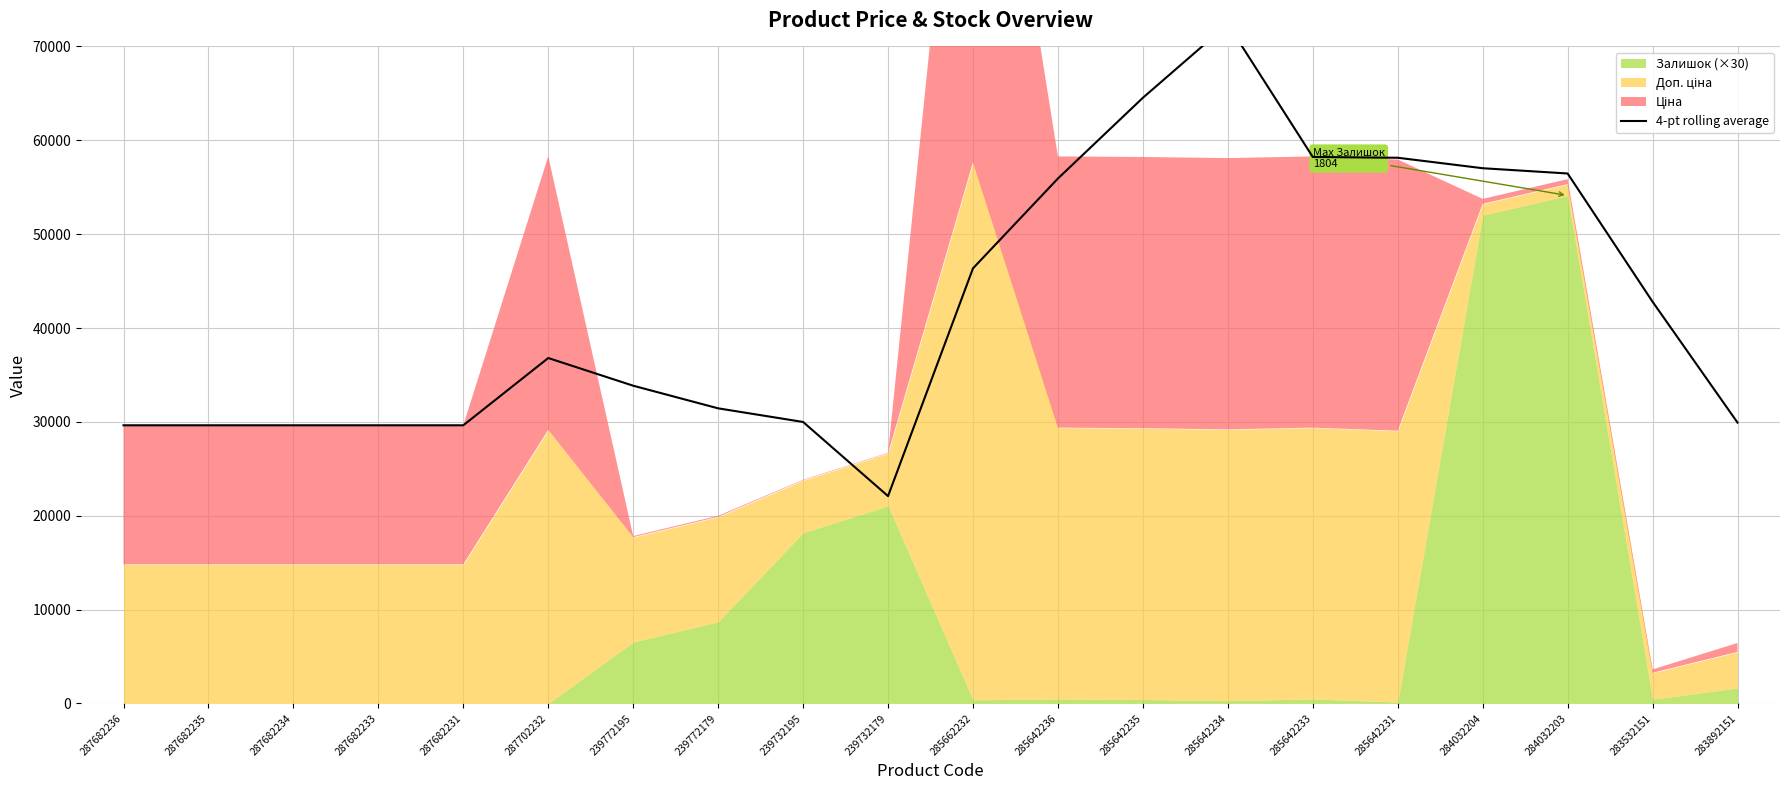

What is the sum of the values at 285662232 and 283892151?

76279.4